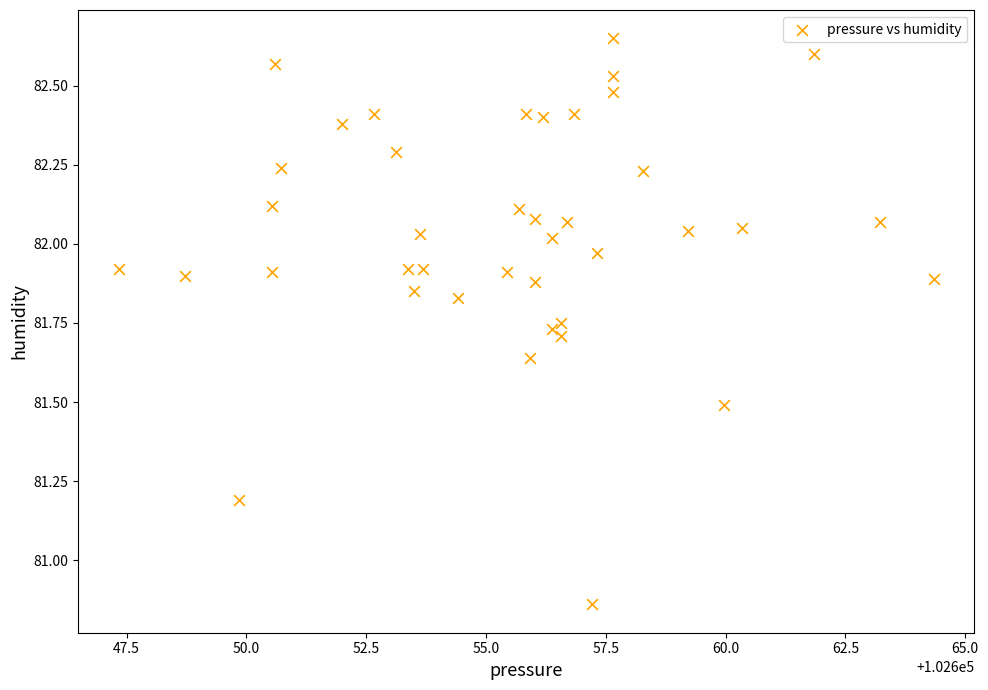

What is the range of Y values (max minus min)?

1.8